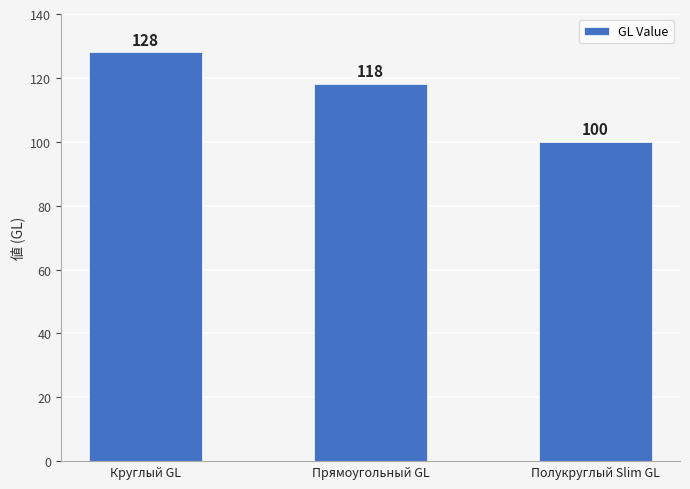

Approximately how many times larger is the value at Полукруглый Slim GL compared to Прямоугольный GL?

0.8